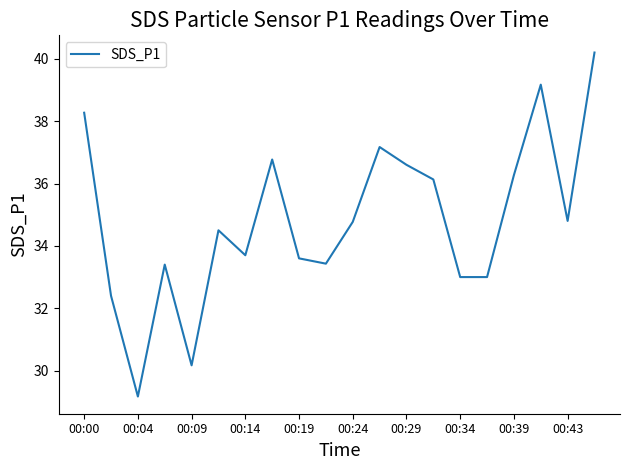

What is the difference between the maximum and minimum values?

11.0